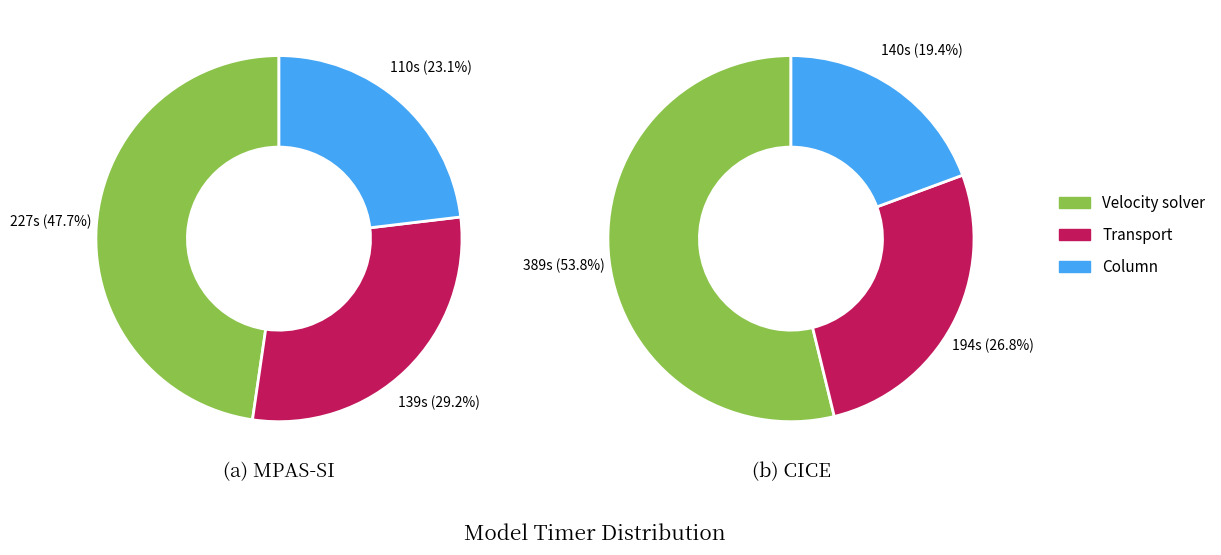

To the nearest percent, what percentage of the pie is Velocity solver?

54%